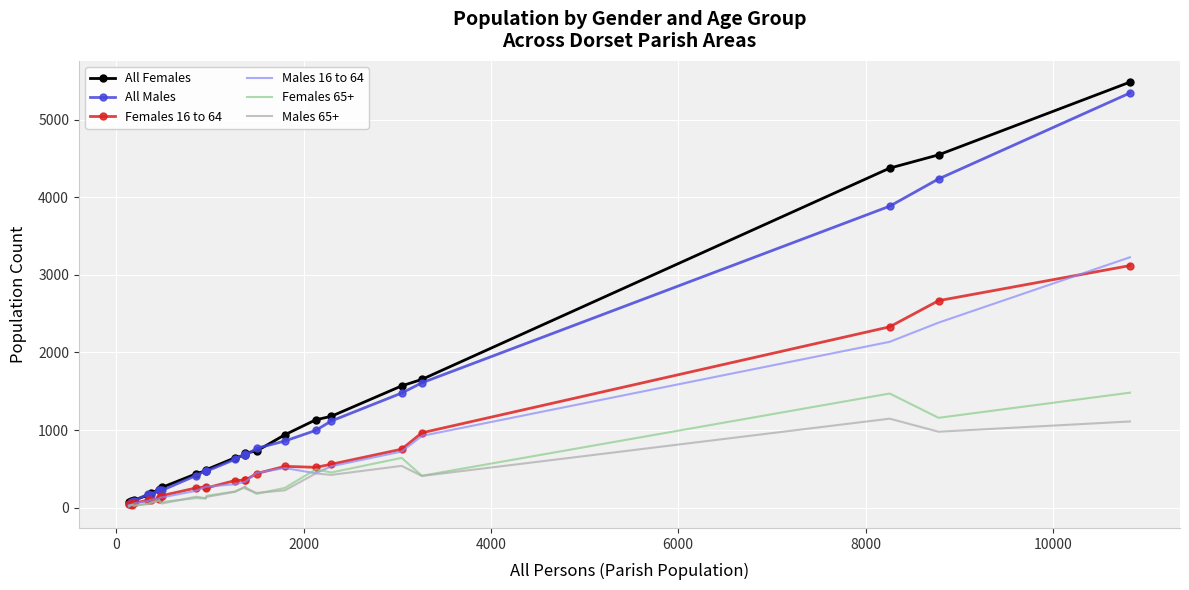

Which series has the largest range (max minus min)?

All Females